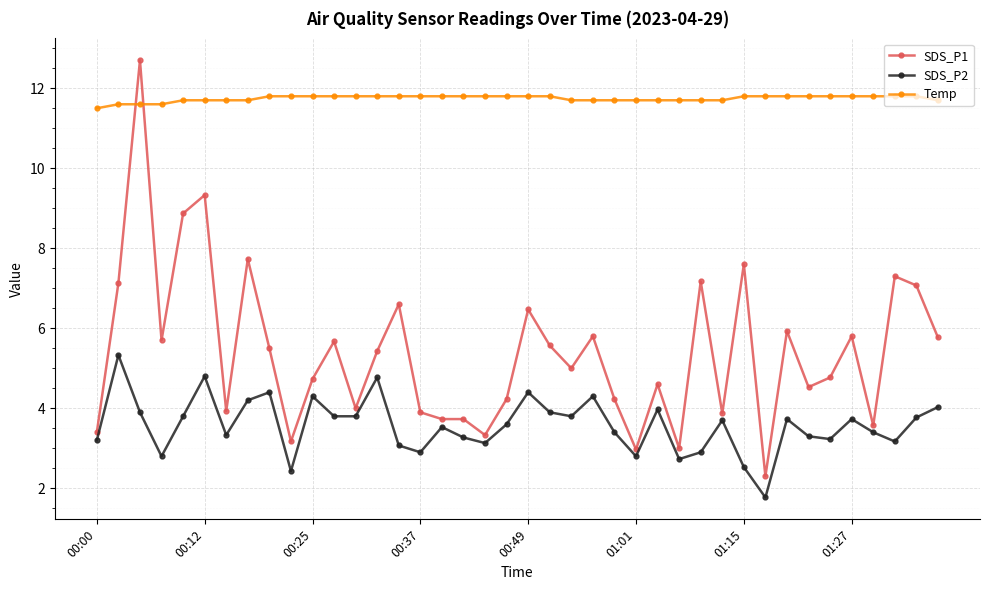

List the series in order of their overall mean, lowest first.

SDS_P2, SDS_P1, Temp